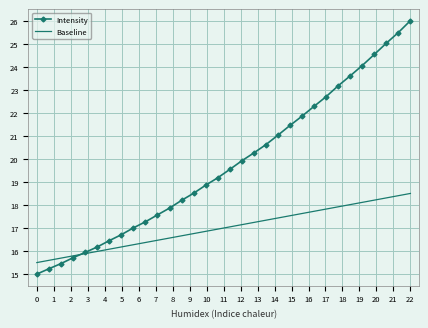

Reading left to right, extract all data points from this chart.

Intensity: 15.0	15.2	15.5	15.7	15.9	16.2	16.4	16.7	17.0	17.3	17.6	17.9	18.2	18.5	18.9	19.2	19.5	19.9	20.3	20.6	21.0	21.5	21.9	22.3	22.7	23.2	23.6	24.1	24.5	25.0	25.5	26.0
Baseline: 15.5	15.6	15.7	15.8	15.9	16.0	16.1	16.2	16.3	16.4	16.5	16.6	16.7	16.8	16.9	17.0	17.0	17.1	17.2	17.3	17.4	17.5	17.6	17.7	17.8	17.9	18.0	18.1	18.2	18.3	18.4	18.5